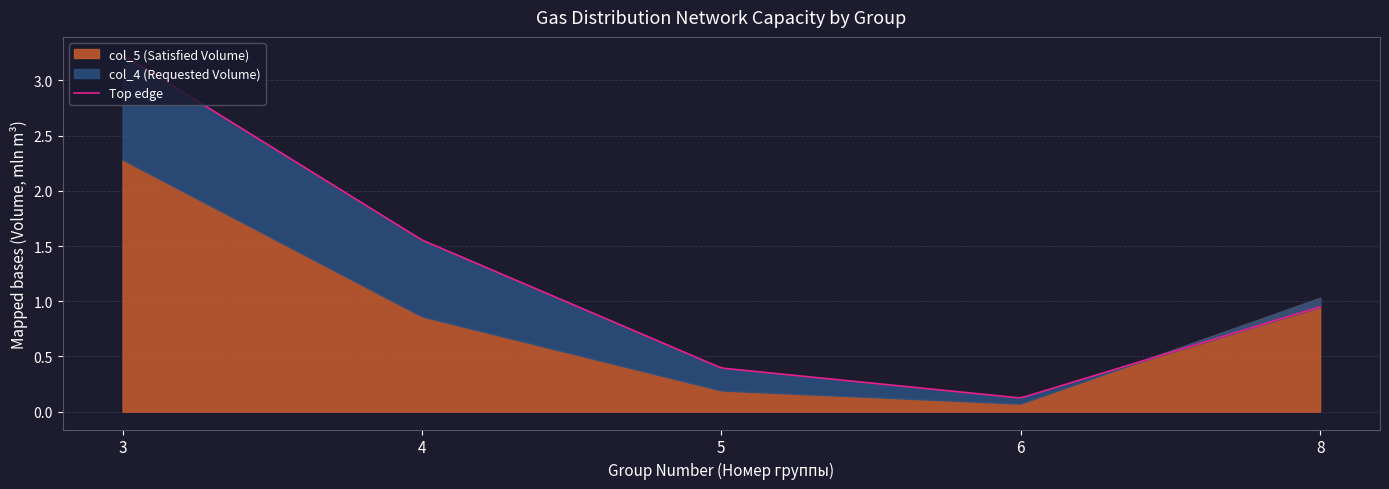

Where is col_4 (Requested Volume) nearest to the value 1?

8